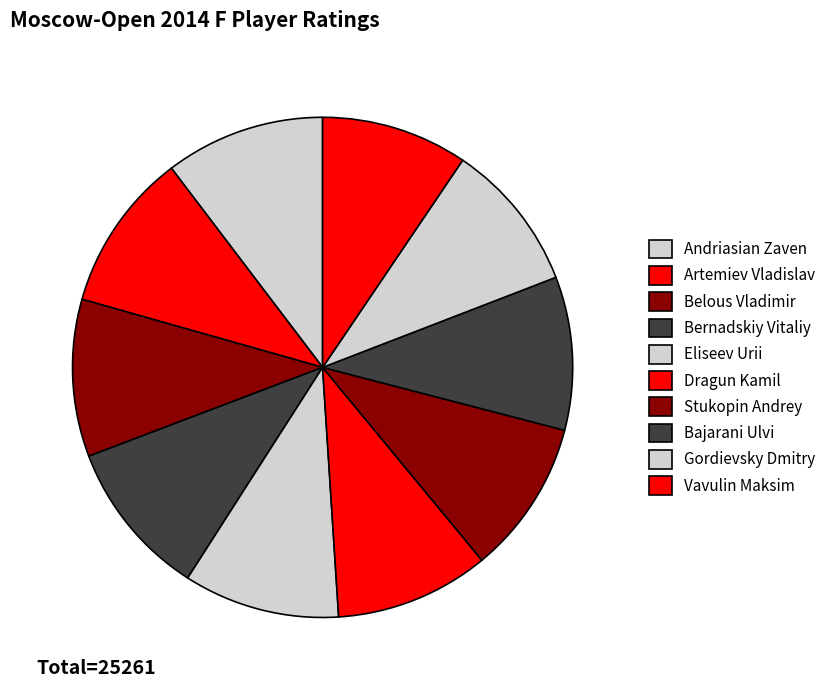

The Gordievsky Dmitry slice represents 10% of the pie. True or false?

True